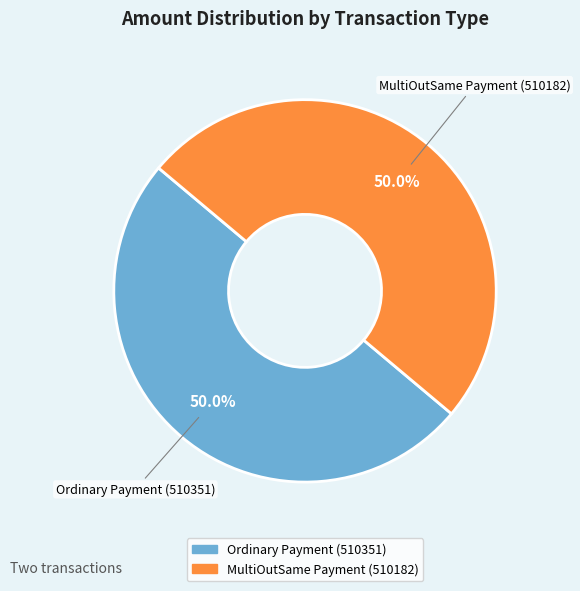

How many slices are in this pie chart?

2